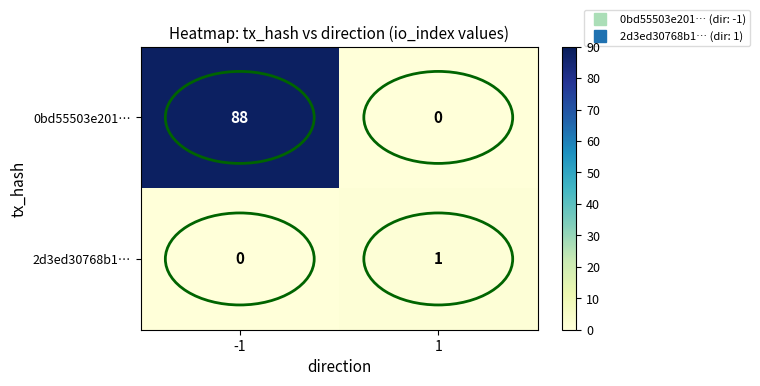

At how many categories does at least one series exceed 36?

1